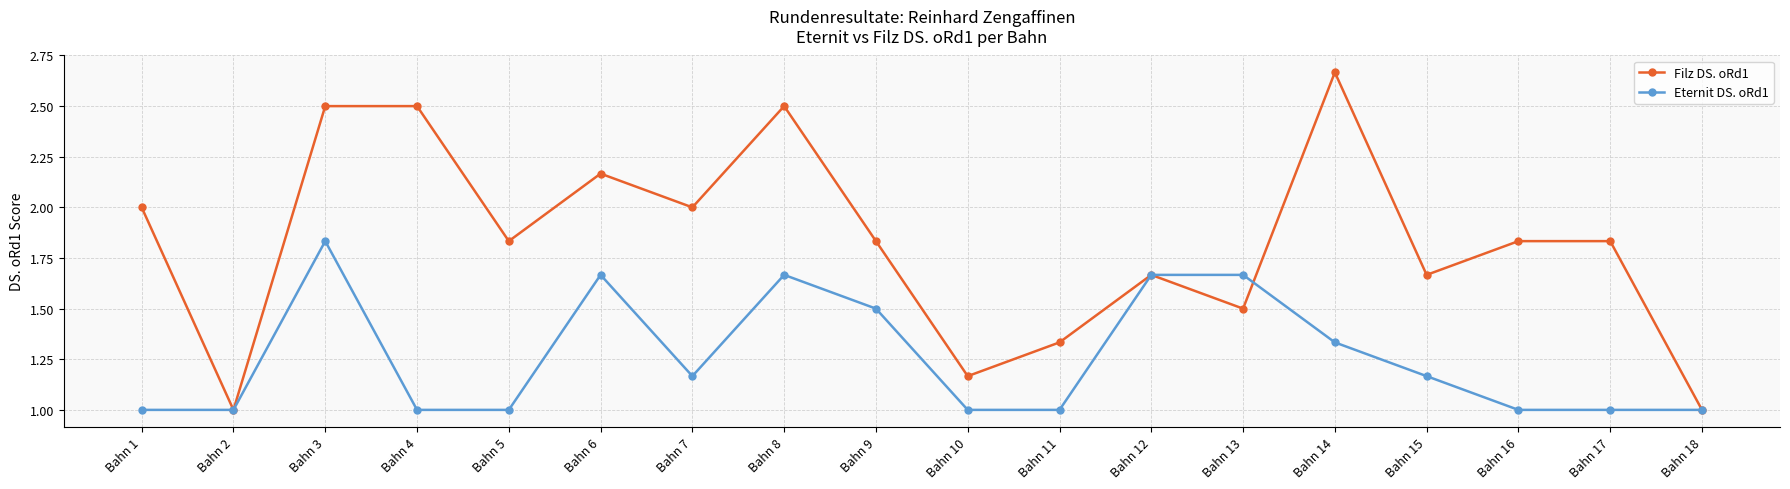

Between Bahn 2 and Bahn 6, which series saw the biggest shift?

Filz DS. oRd1